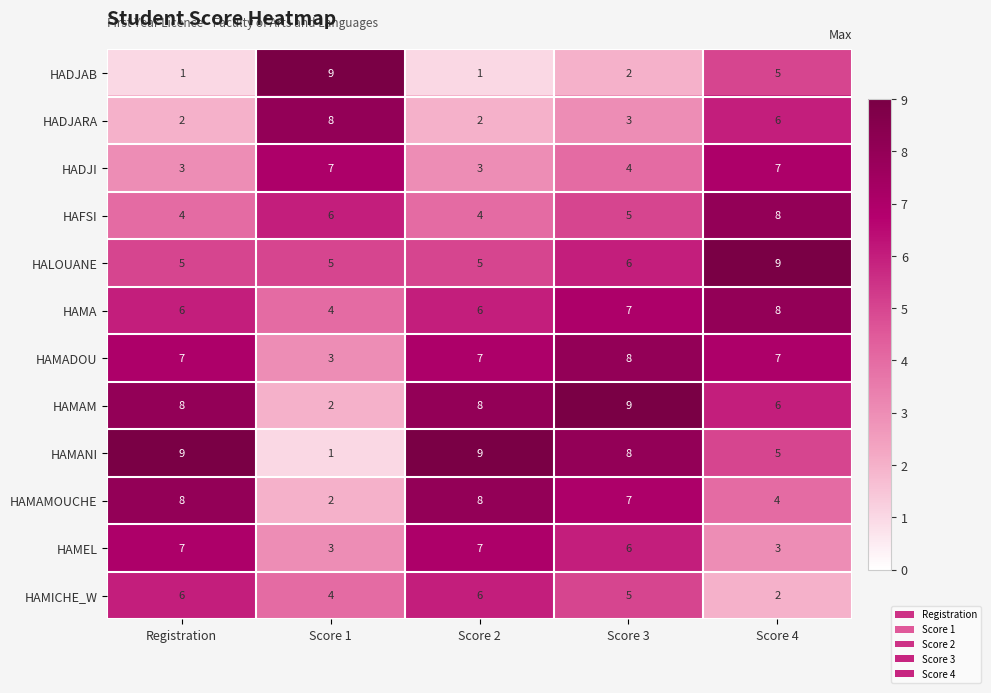

How many series are shown in this chart?

12